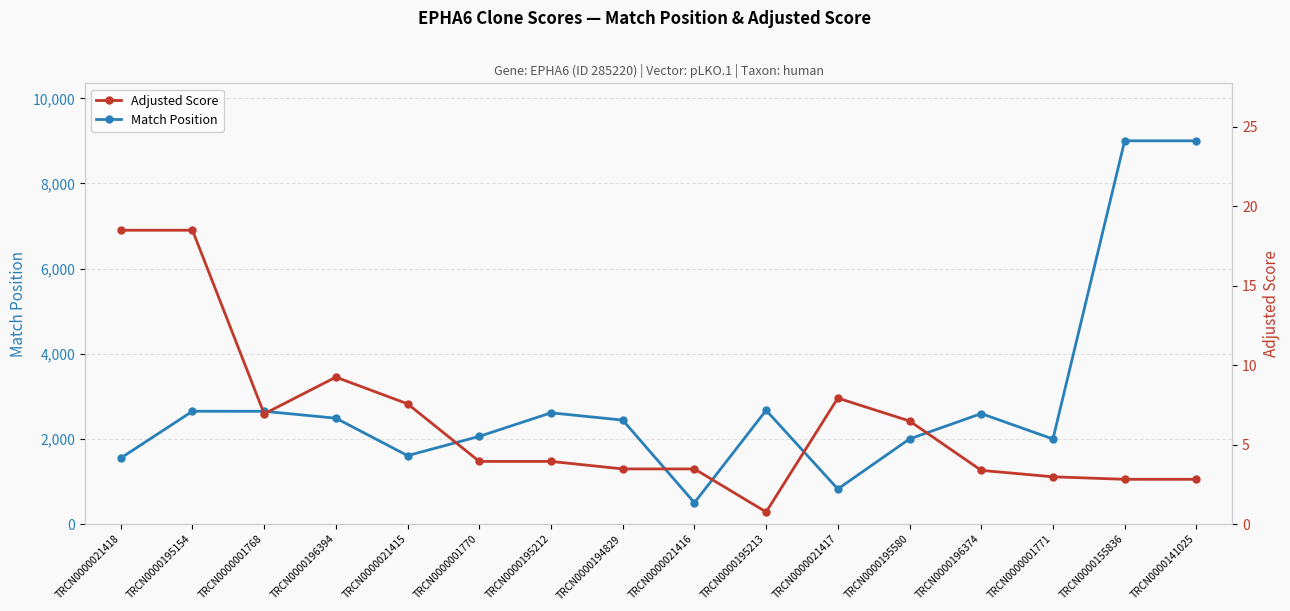

How many lines are shown in the chart?

2